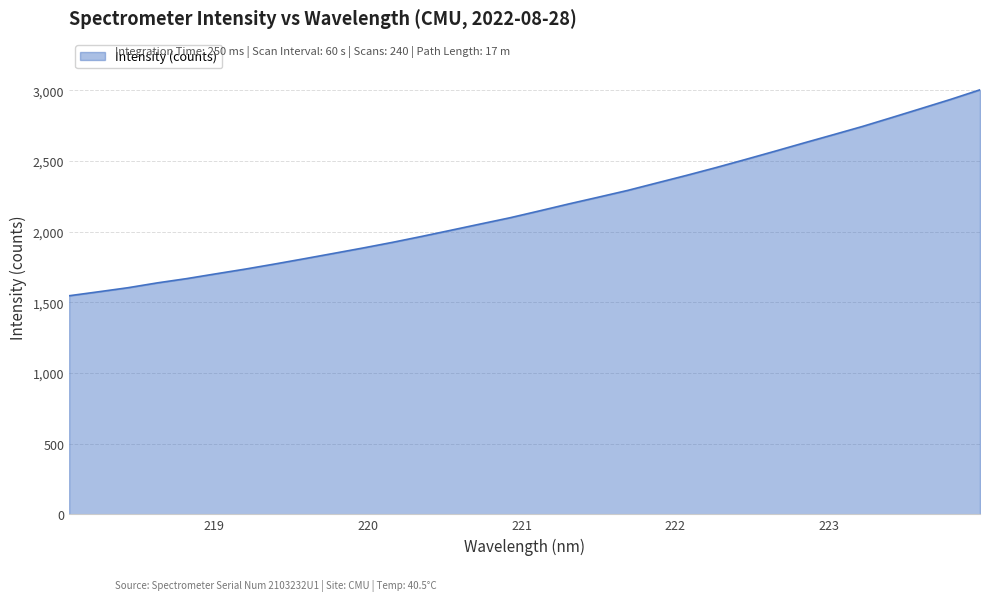

What is the smallest value displayed?

1546.1